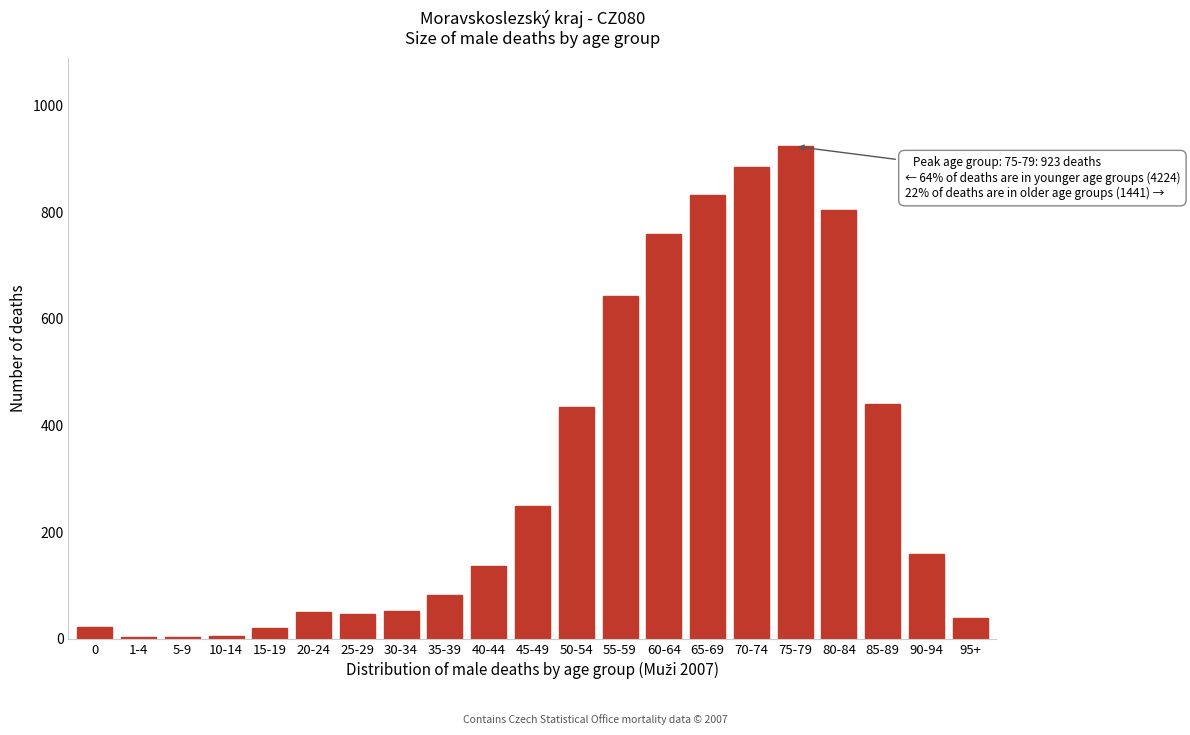

Between 55-59 and 90-94, which is larger?

55-59